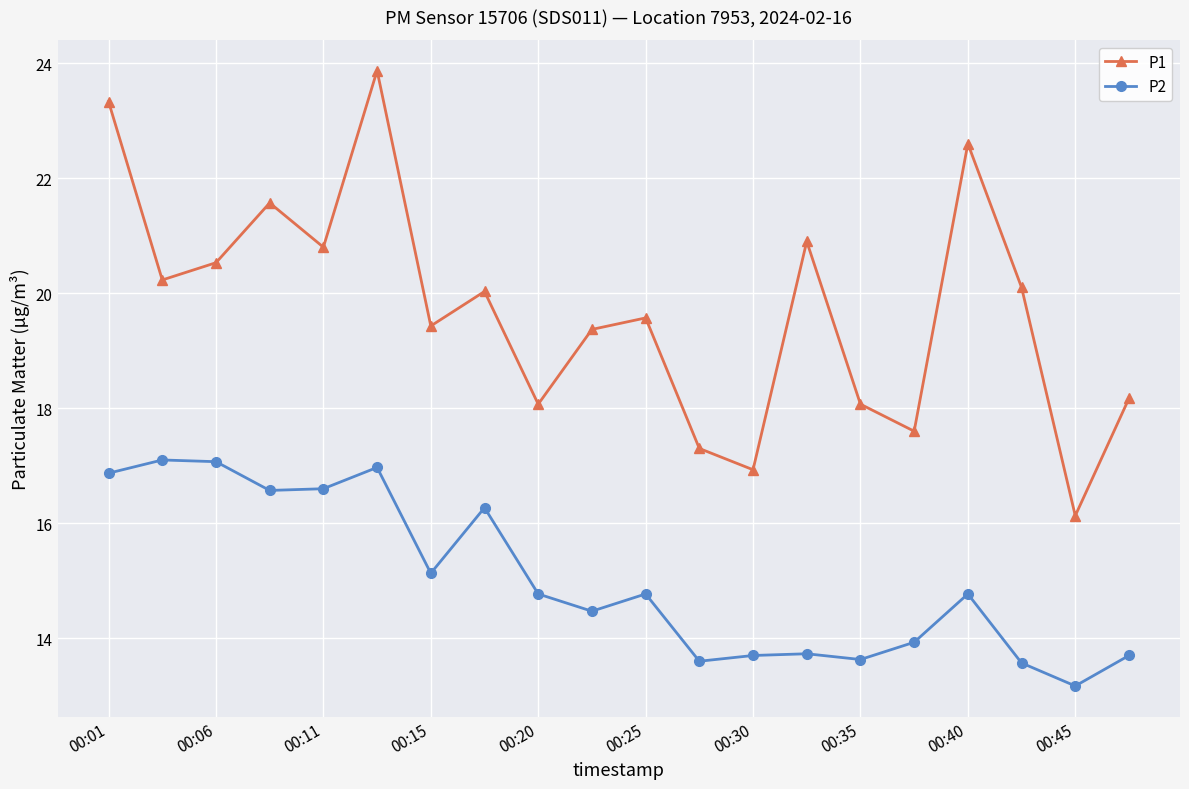

Reading left to right, transcribe all the data shown in this chart.

P1: 23.3	20.2	20.5	21.6	20.8	23.9	19.4	20.0	18.1	19.4	19.6	17.3	16.9	20.9	18.1	17.6	22.6	20.1	16.1	18.2
P2: 16.9	17.1	17.1	16.6	16.6	17.0	15.1	16.3	14.8	14.5	14.8	13.6	13.7	13.7	13.6	13.9	14.8	13.6	13.2	13.7